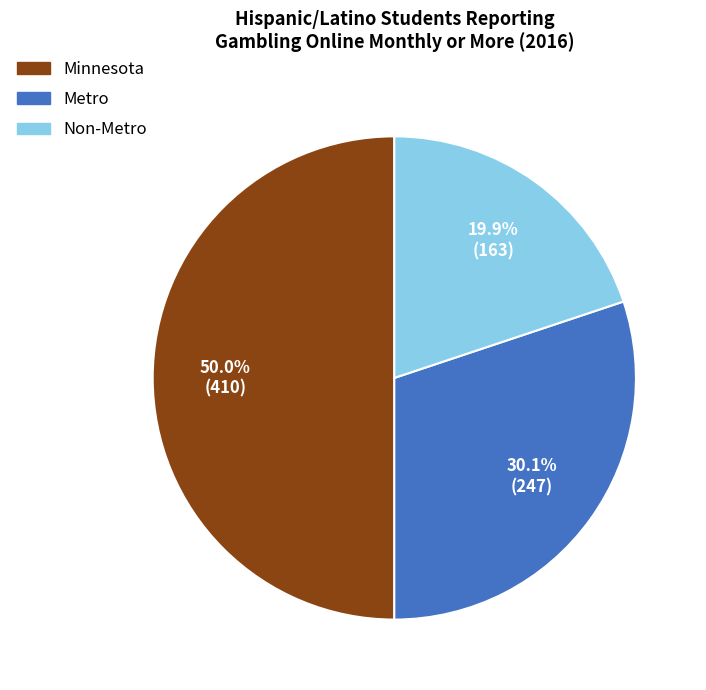

How many slices are in this pie chart?

3